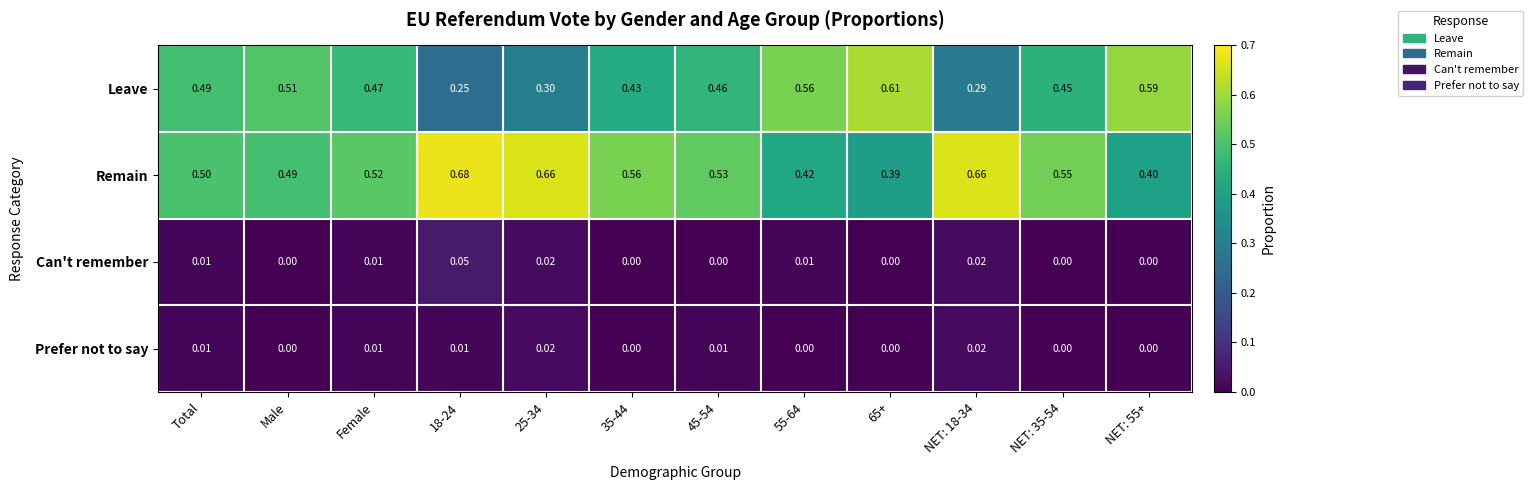

Which series changed the most between NET: 35-54 and NET: 55+?

Remain